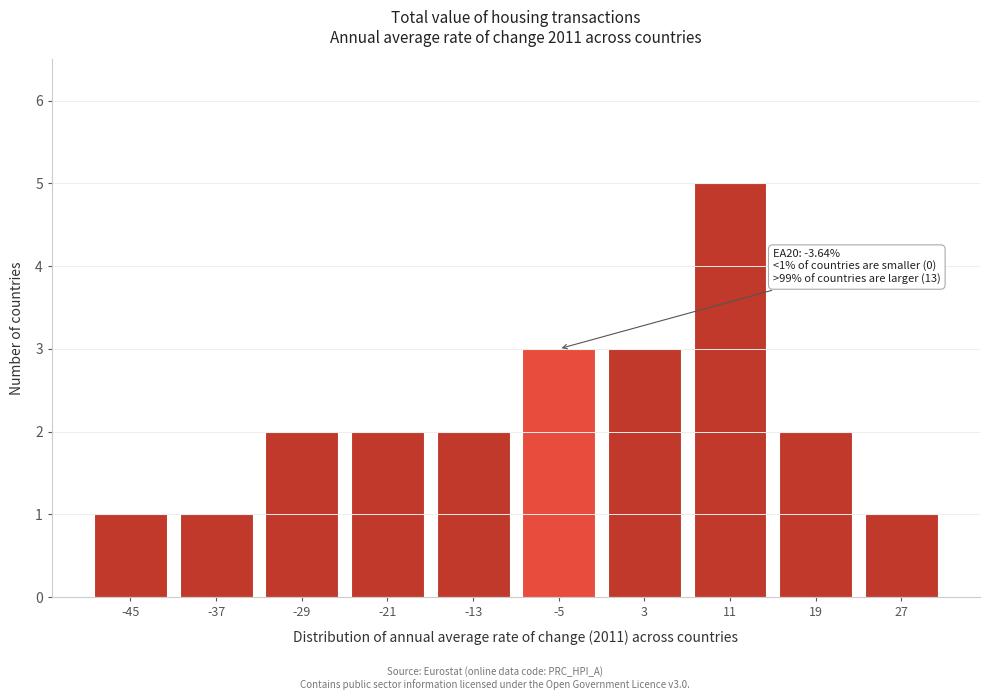

Reading left to right, what are all the values shown in this chart?

-45=1	-37=1	-29=2	-21=2	-13=2	-5=3	3=3	11=5	19=2	27=1